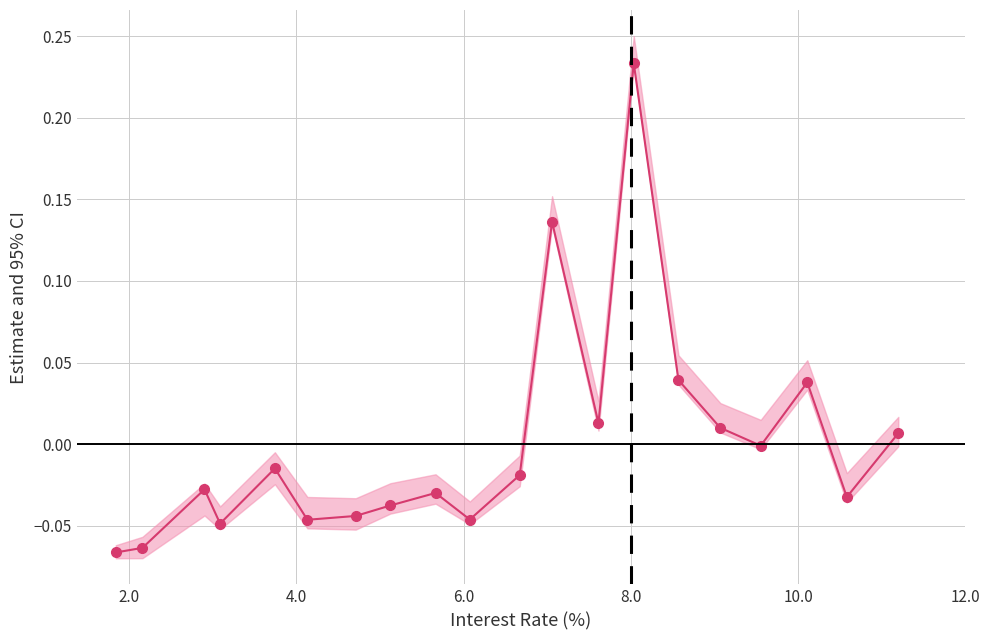

How many points are higher than both their immediate neighbors (excluding endpoints)?

6